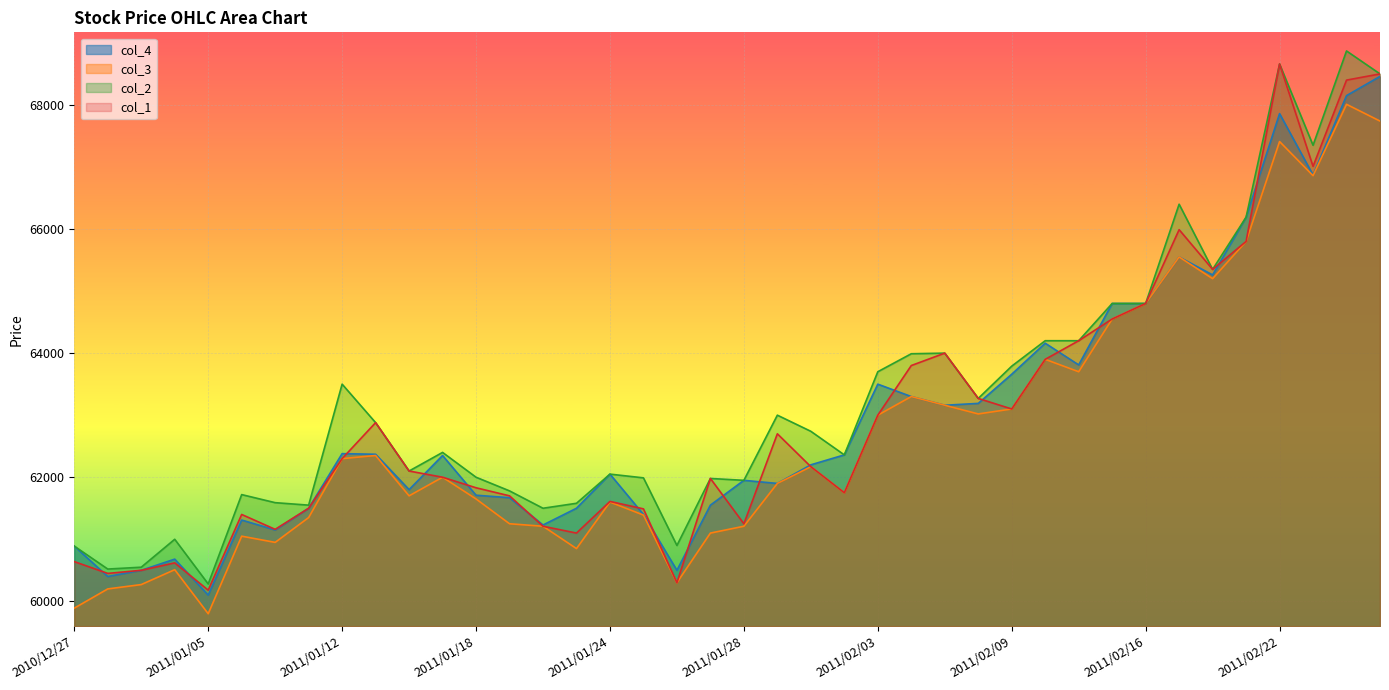

How many series are shown in this chart?

4